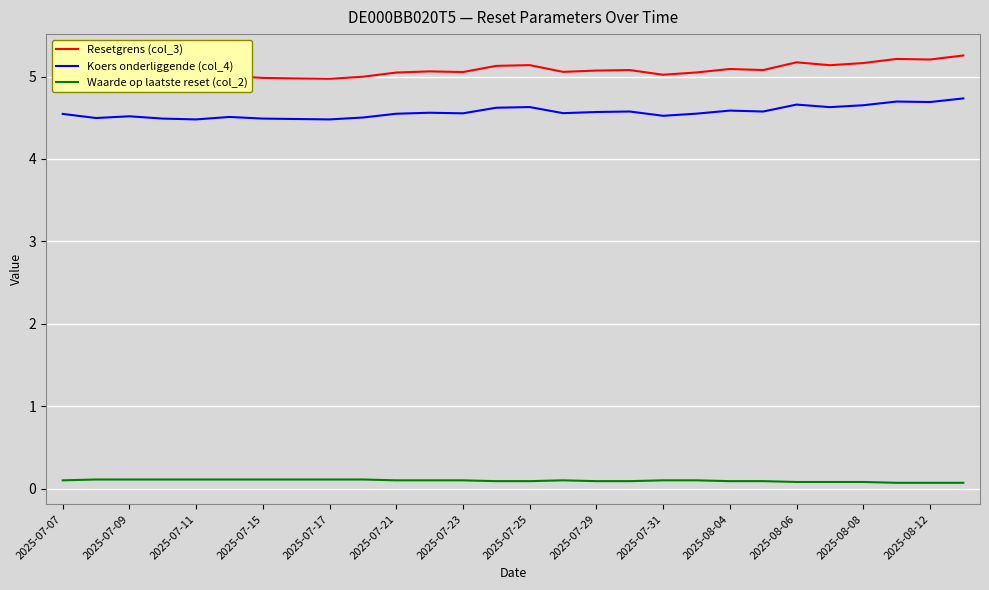

What is the highest value of the Koers onderliggende (col_4) series?

4.7